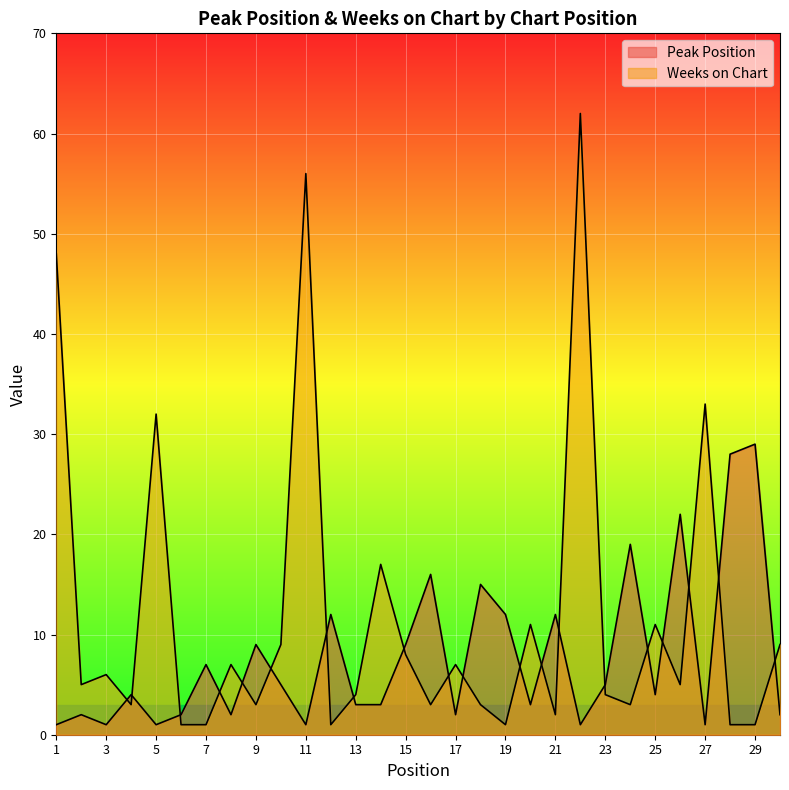

True or false: Peak Position has a value of 9 at 15.

True